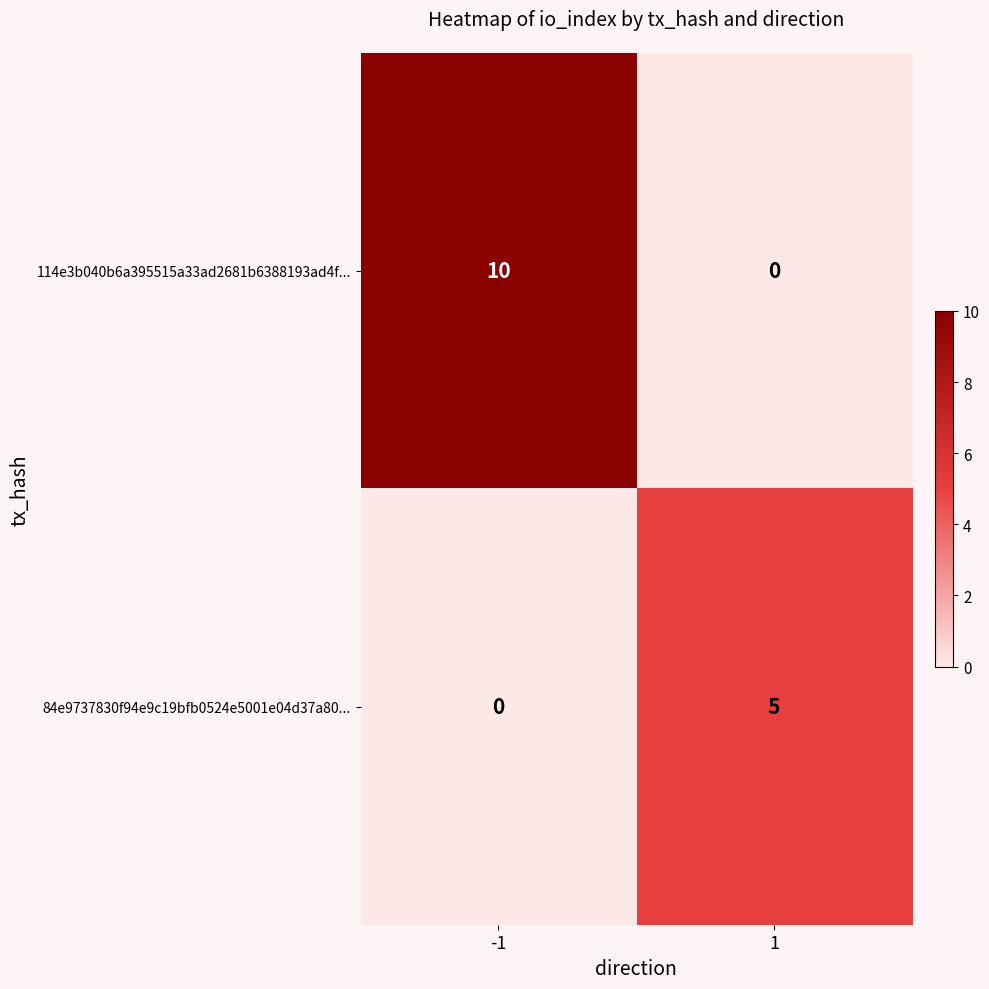

What is the difference between the 84e9737830f94e9c19bfb0524e5001e04d37a80... values at 1 and -1?

5